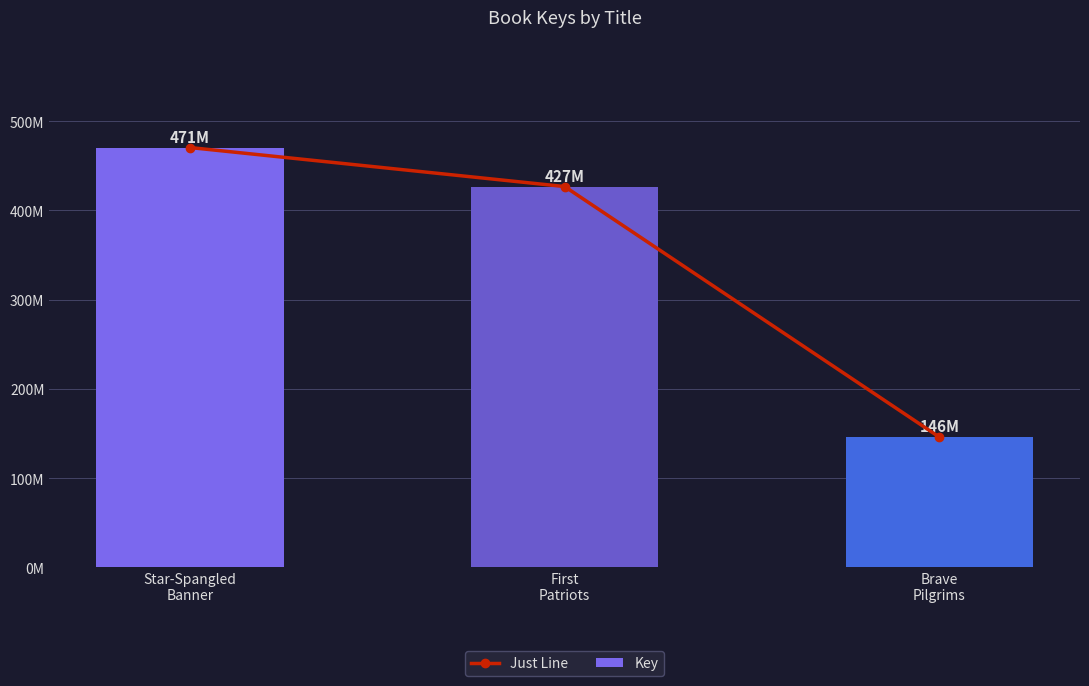

True or false: Just Line has a value of 208517015 at Brave
Pilgrims.

False